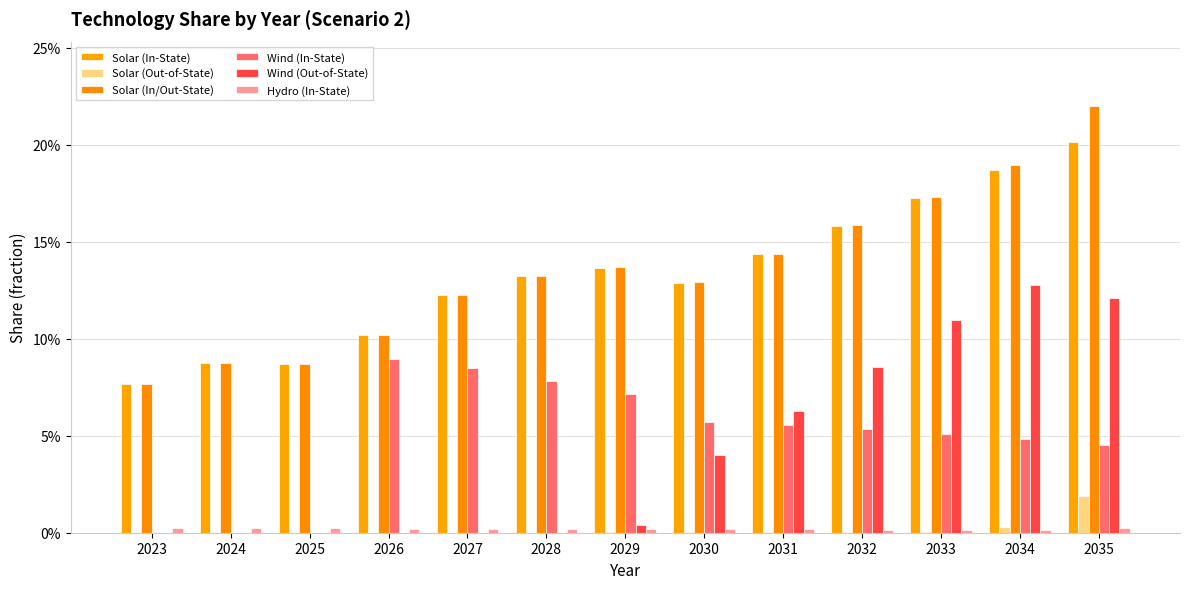

Which series changed the most between 2029 and 2034?

Wind (Out-of-State)